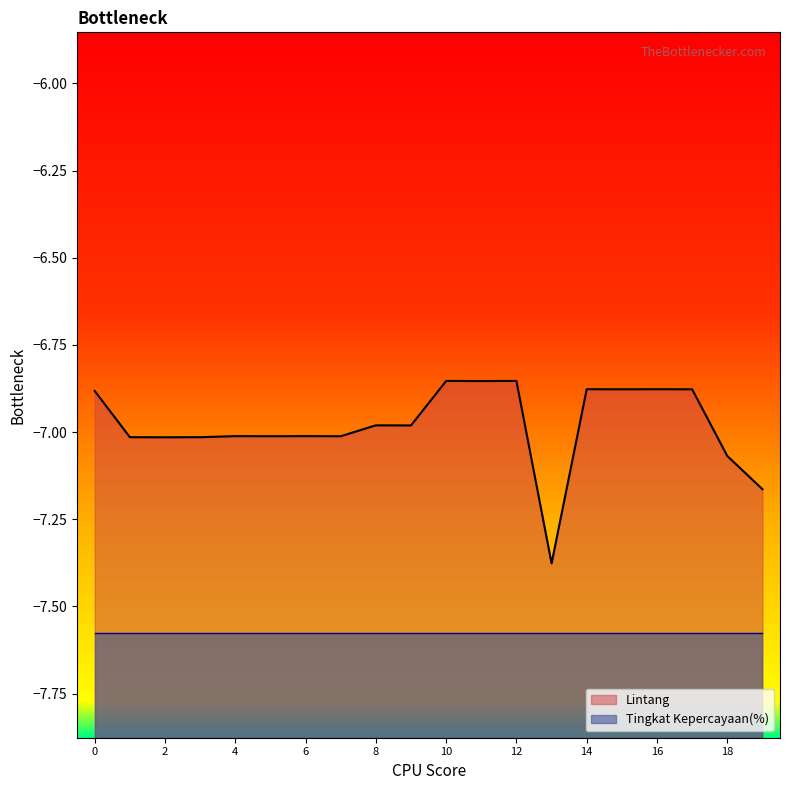

What is the sum of all values?

-139.6